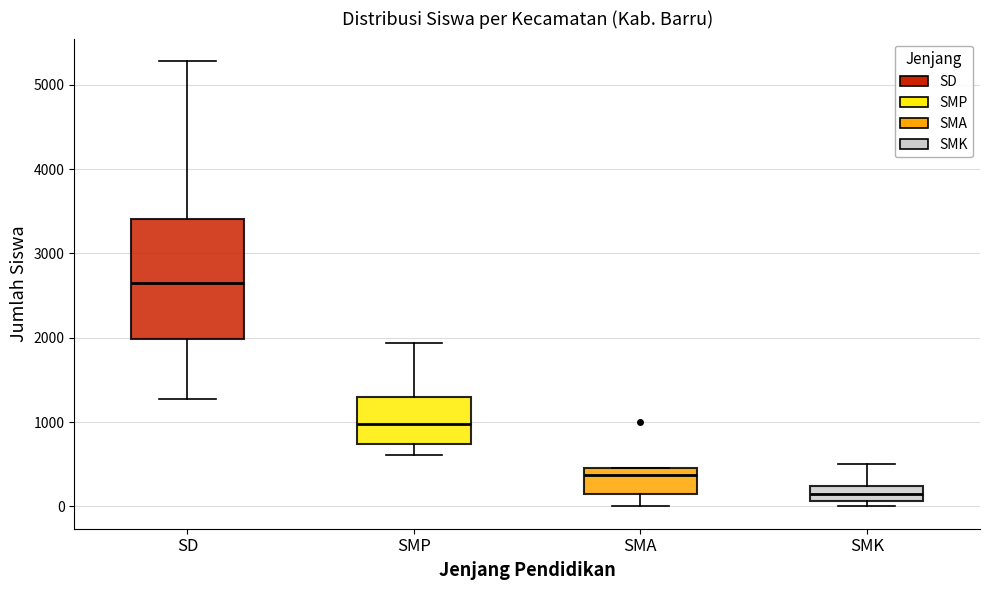

Which box's median line is the highest?

SD